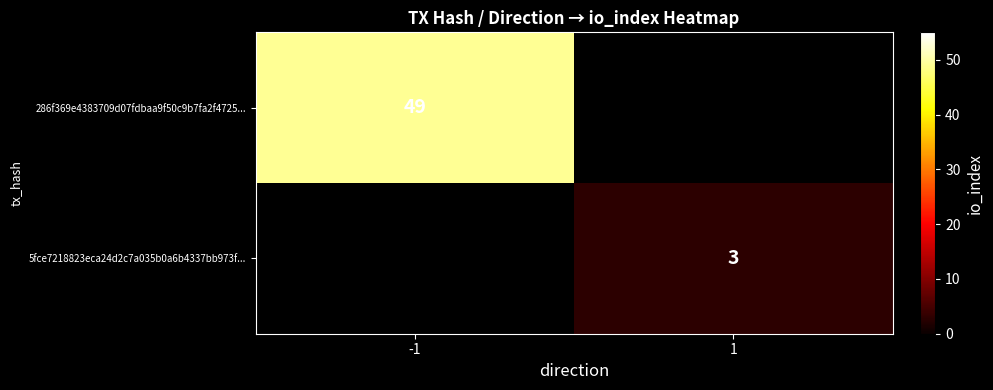

Between 1 and -1, which is larger?

-1